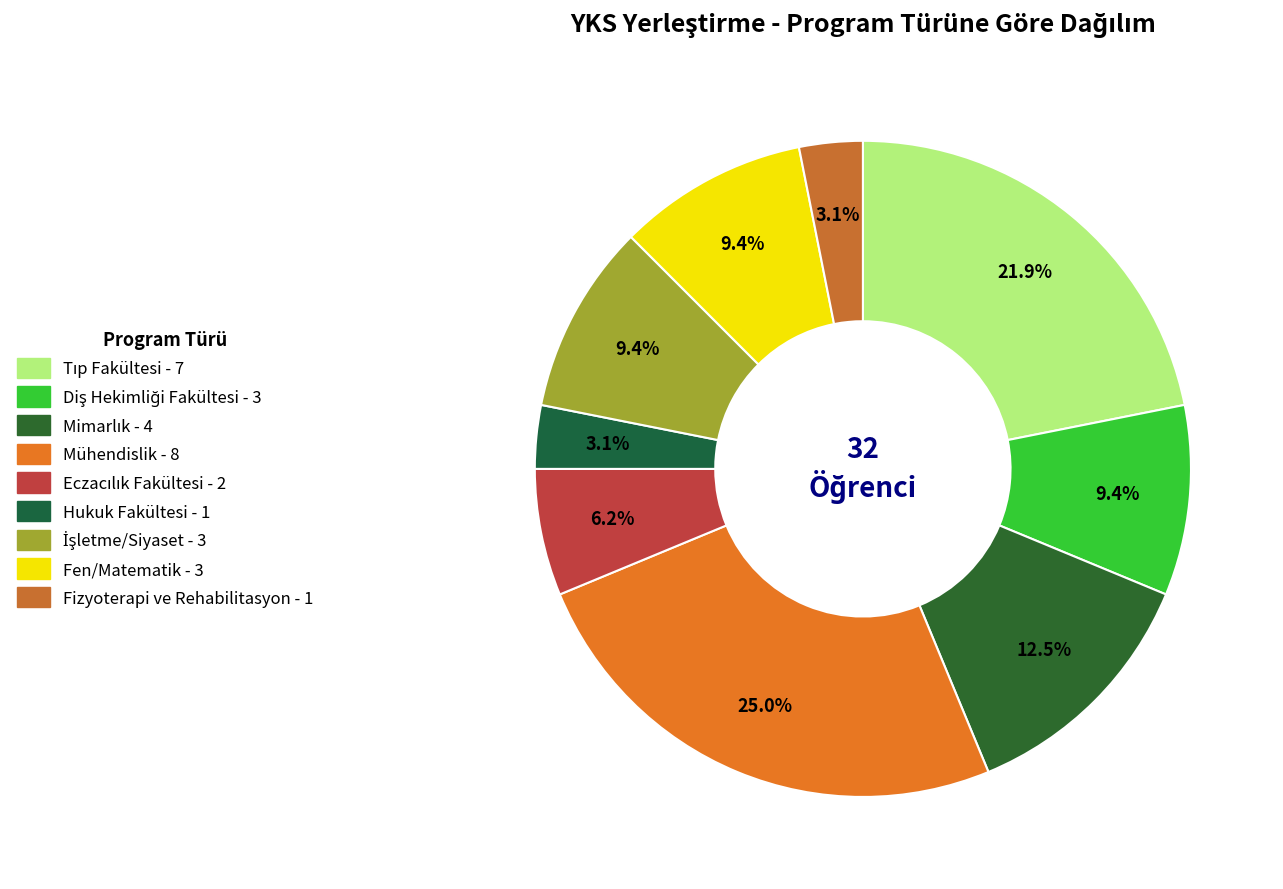

Does Fen/Matematik account for over 50% of the chart?

No